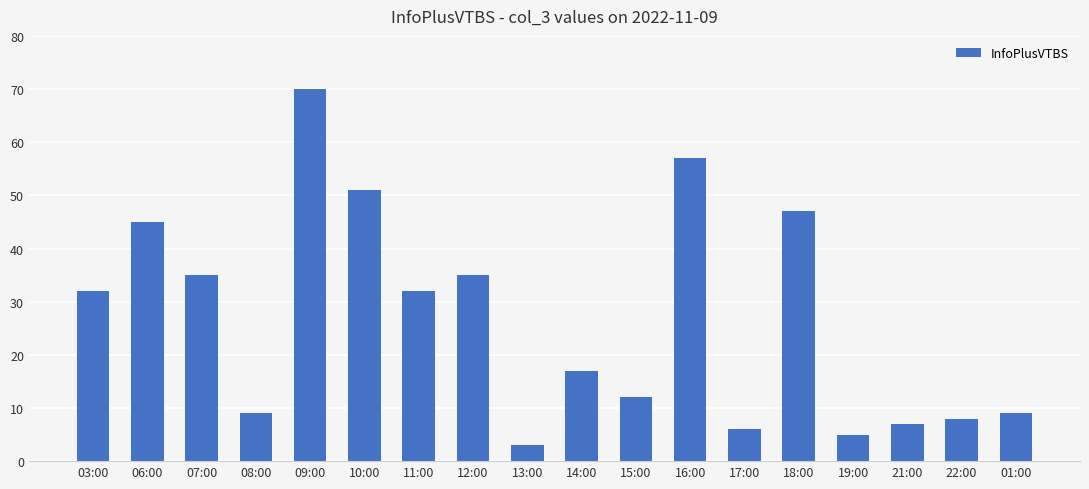

The value at 15:00 is 12. True or false?

True